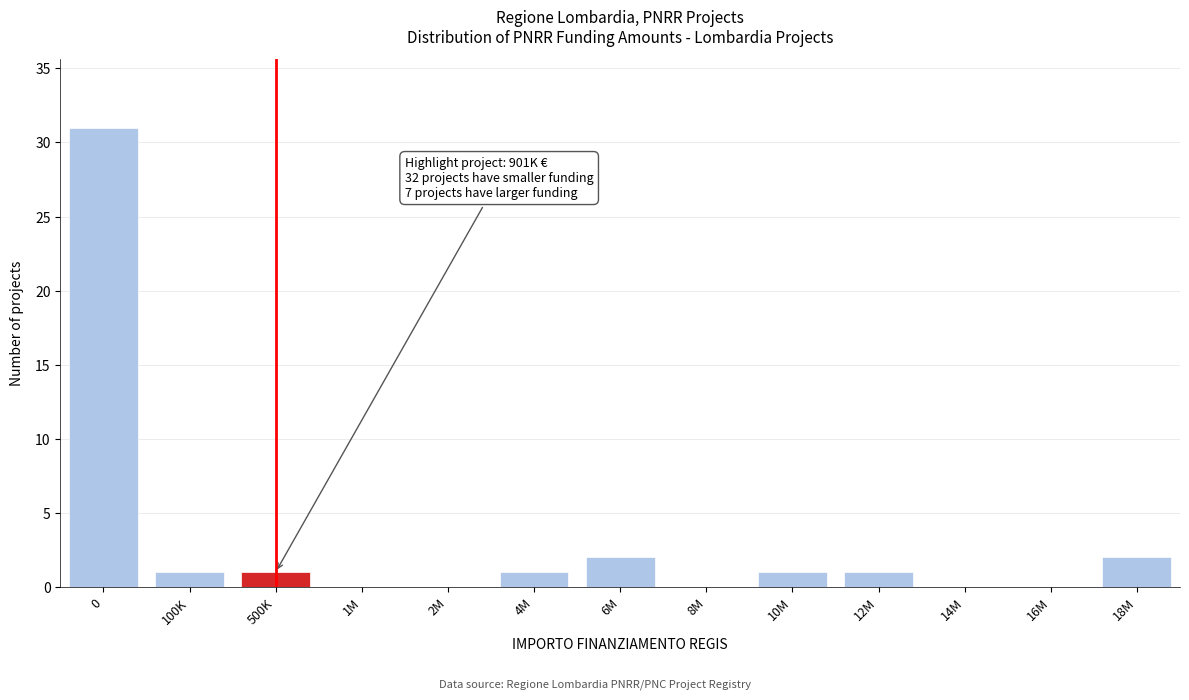

Reading left to right, extract all data points from this chart.

0=31	100K=1	500K=1	1M=0	2M=0	4M=1	6M=2	8M=0	10M=1	12M=1	14M=0	16M=0	18M=2